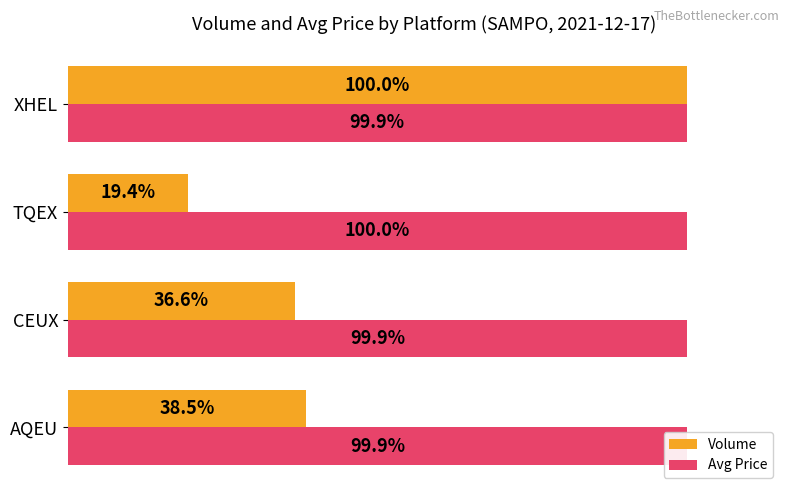

What are all the series names shown in the legend?

Volume, Avg Price